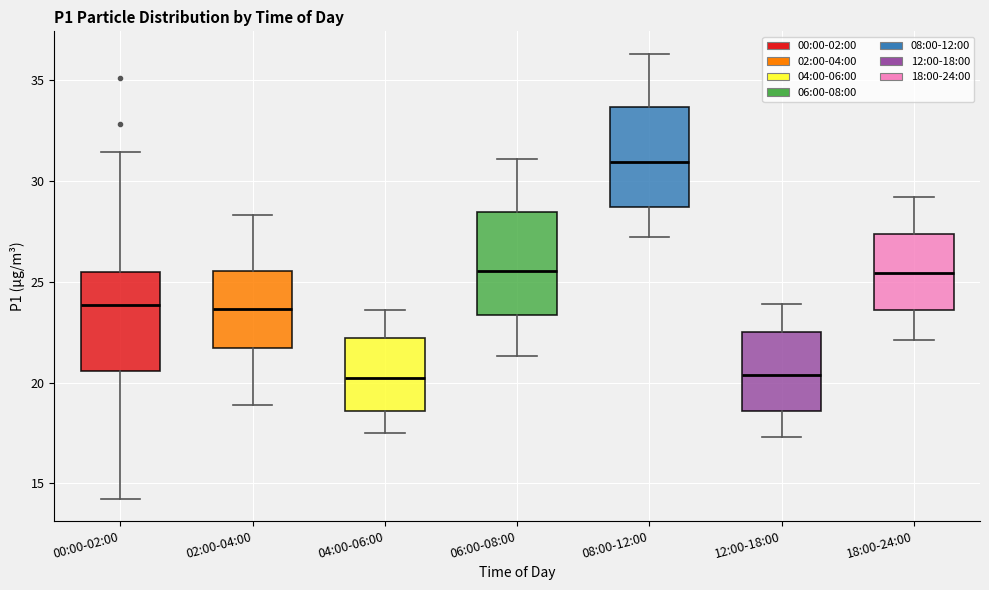

Reading left to right, read every box against the y-axis: the position of its median line, the range the box covers, and the ends of its whiskers. The values are not printed on the chart, so give them approximately, as read against the axis.

00:00-02:00: median 24.0, box 20.5 to 25.5, whiskers 14.5 to 31.5
02:00-04:00: median 23.5, box 21.5 to 25.5, whiskers 19.0 to 28.5
04:00-06:00: median 20.0, box 18.5 to 22.0, whiskers 17.5 to 23.5
06:00-08:00: median 25.5, box 23.5 to 28.5, whiskers 21.5 to 31.0
08:00-12:00: median 31.0, box 28.5 to 33.5, whiskers 27.0 to 36.5
12:00-18:00: median 20.5, box 18.5 to 22.5, whiskers 17.5 to 24.0
18:00-24:00: median 25.5, box 23.5 to 27.5, whiskers 22.0 to 29.0